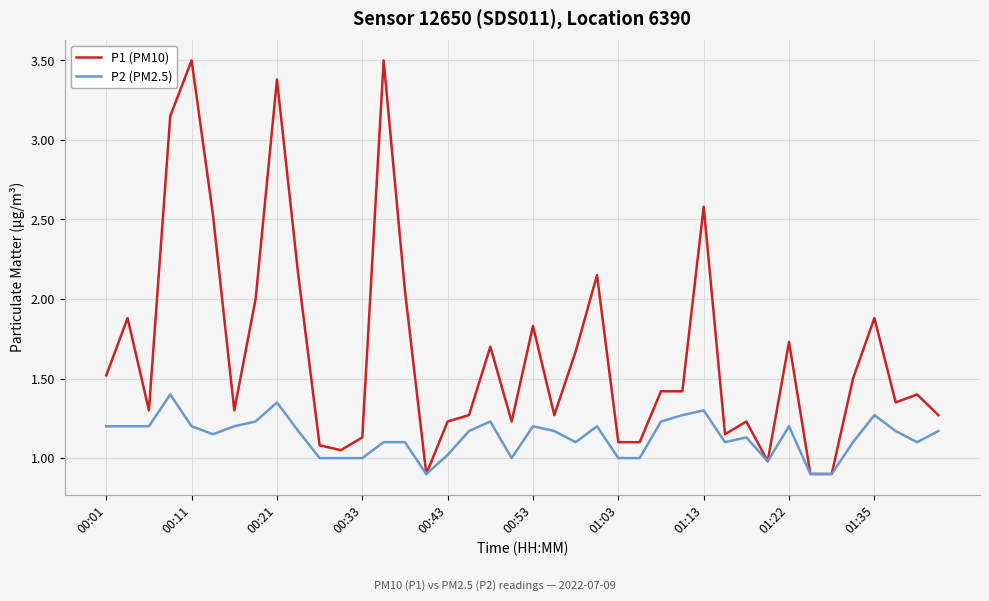

What is the highest value of the P1 (PM10) series?

3.5